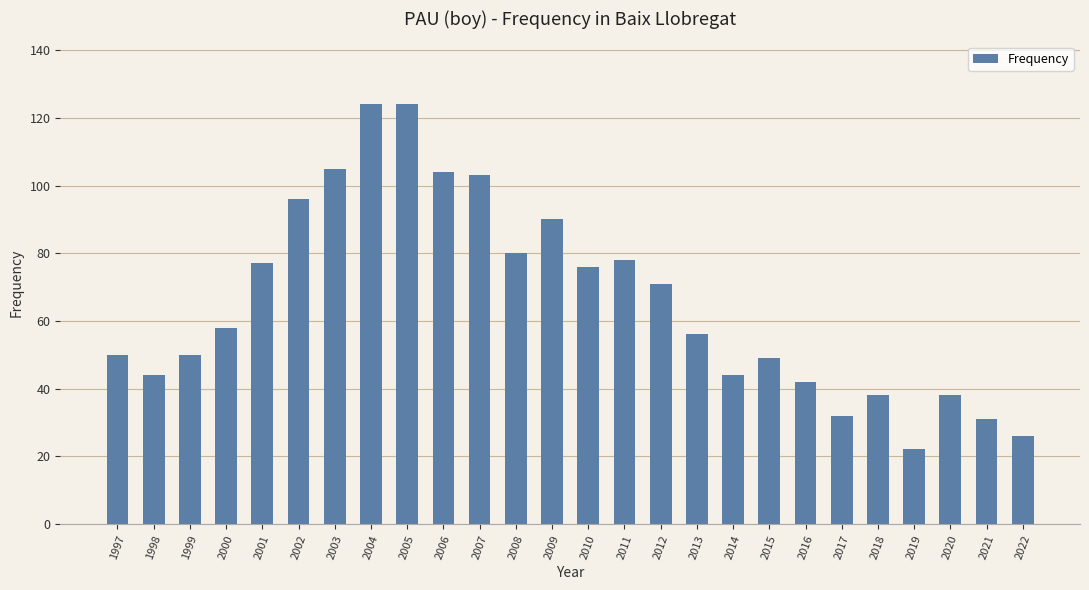

What is the change in value from 1998 to 2004?

+80